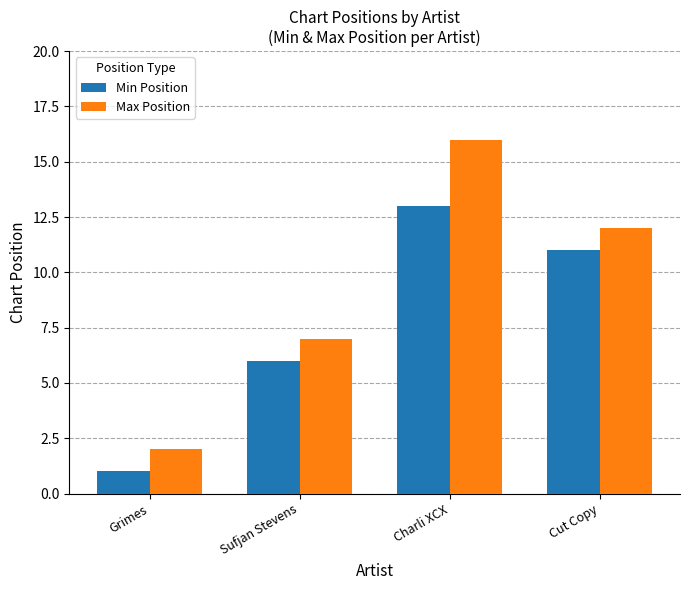

Reading left to right, what are all the values shown in this chart?

Min Position: Grimes=1	Sufjan Stevens=6	Charli XCX=13	Cut Copy=11
Max Position: Grimes=2	Sufjan Stevens=7	Charli XCX=16	Cut Copy=12